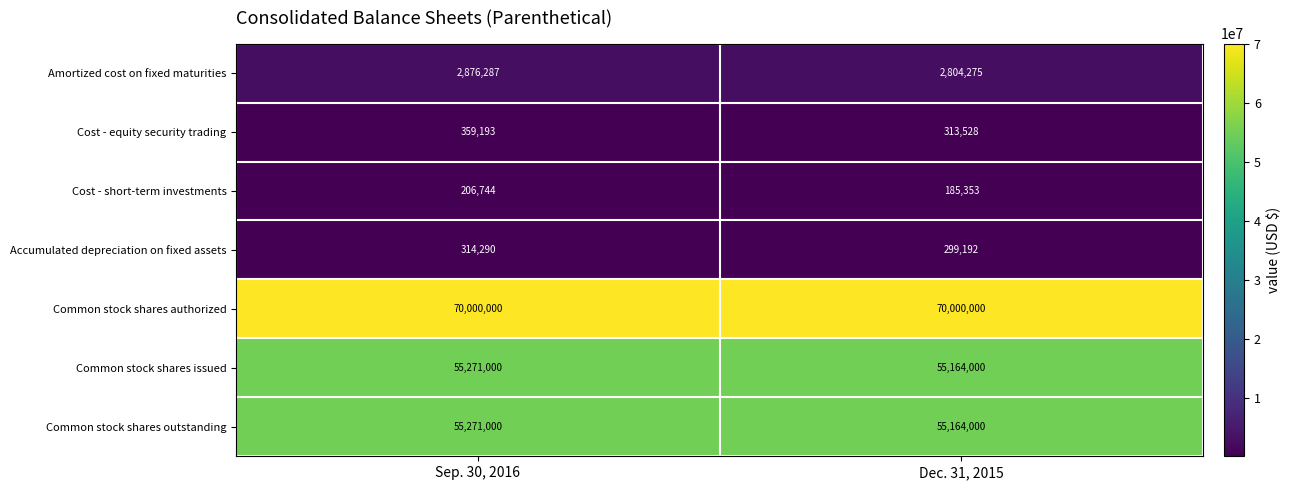

What is the sum of the Common stock shares issued values at Dec. 31, 2015 and Sep. 30, 2016?

110435000